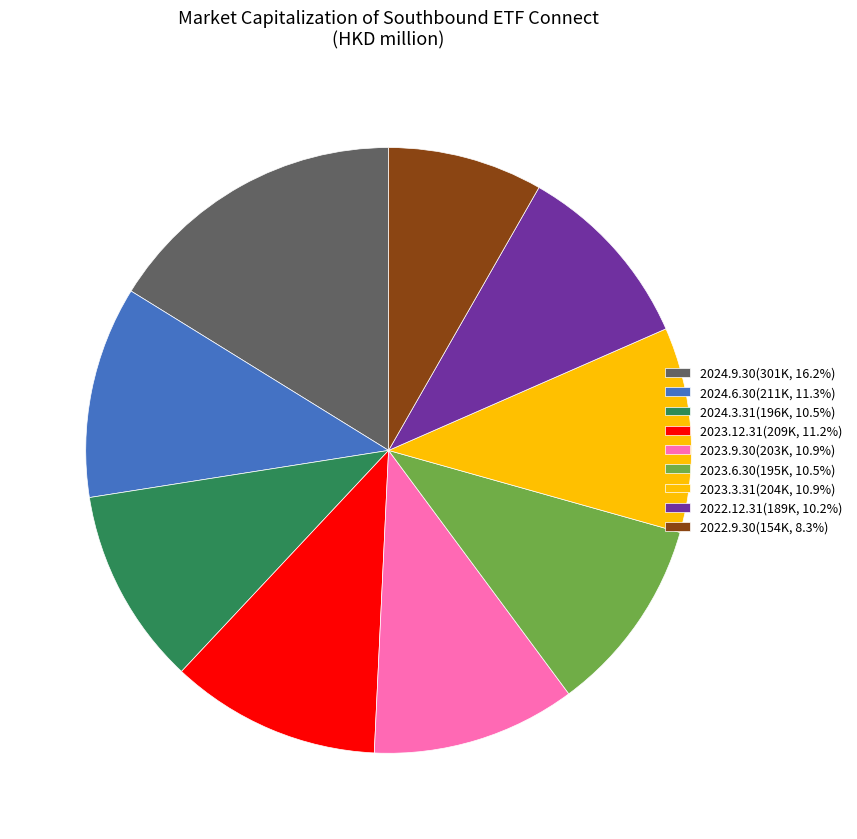

Which category has the smallest portion of the pie?

2022.9.30